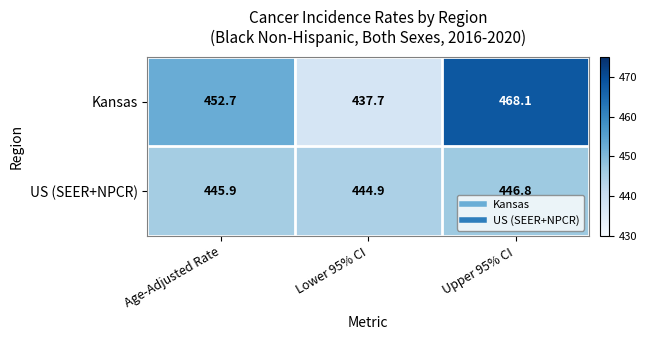

Which series has the widest spread of values?

Kansas